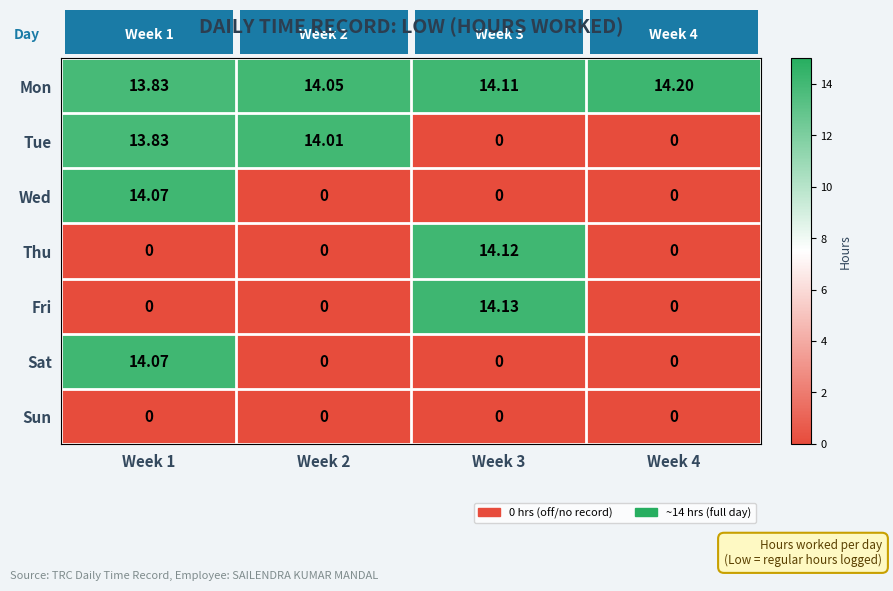

Which series has the widest spread of values?

Fri